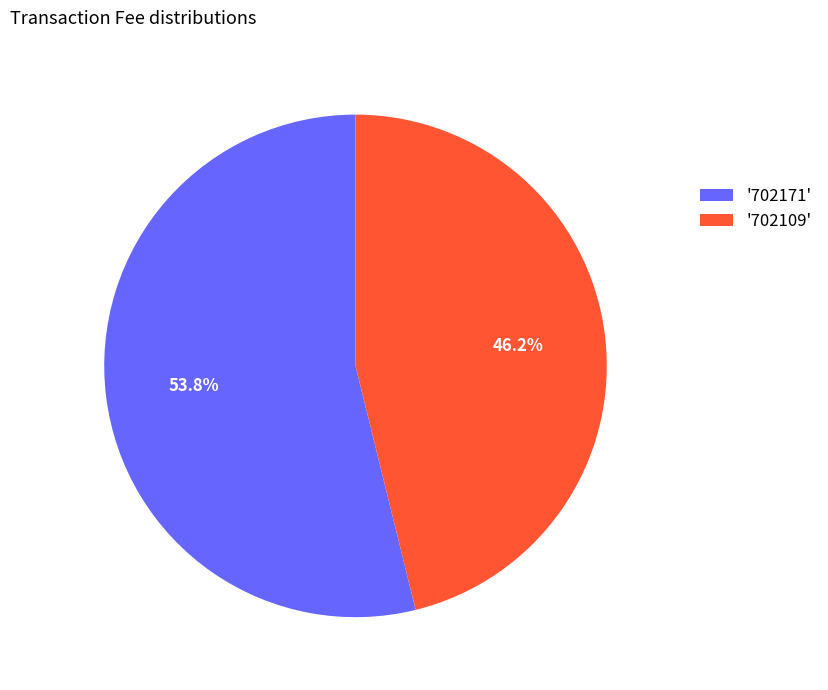

What is the largest slice in the pie chart?

'702171'